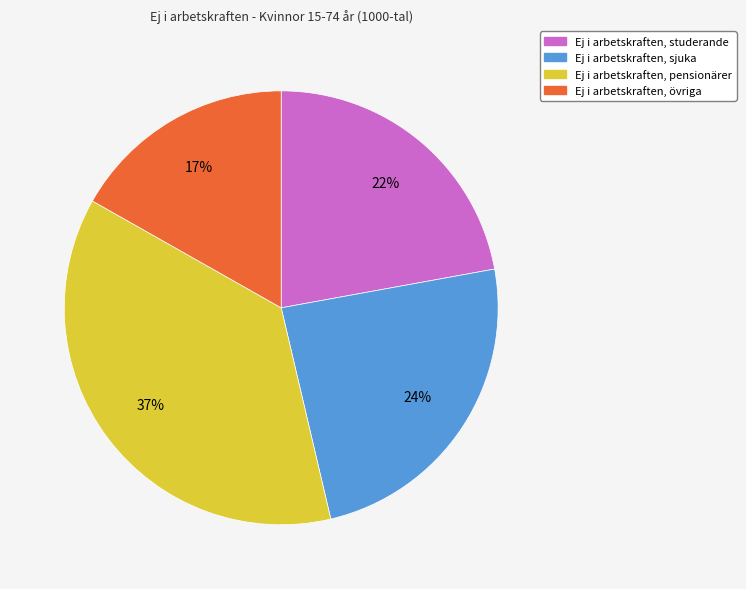

To the nearest percent, what portion does Ej i arbetskraften, pensionärer represent?

37%